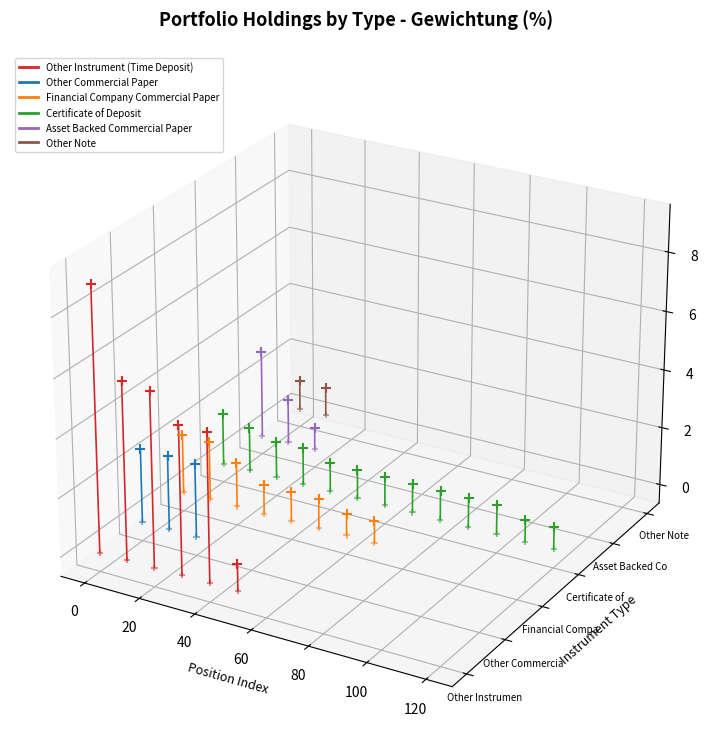

What are all the series names shown in the legend?

Other Instrument (Time Deposit), Other Commercial Paper, Financial Company Commercial Paper, Certificate of Deposit, Asset Backed Commercial Paper, Other Note